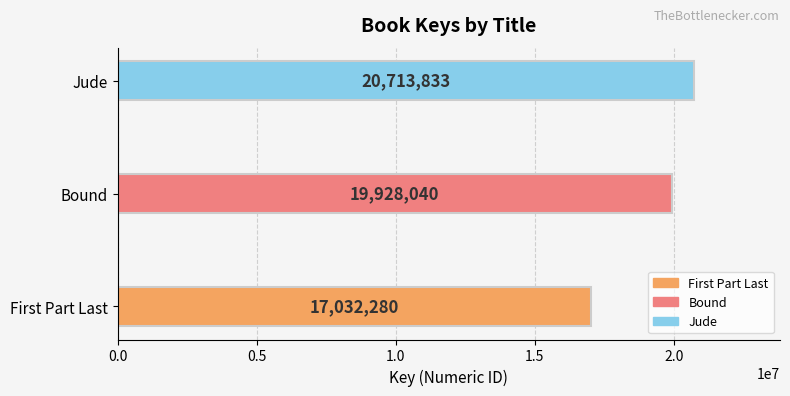

What is the difference between the maximum and minimum values?

3681553